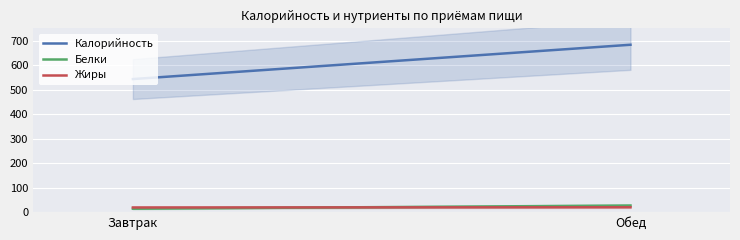

How many lines are shown in the chart?

3